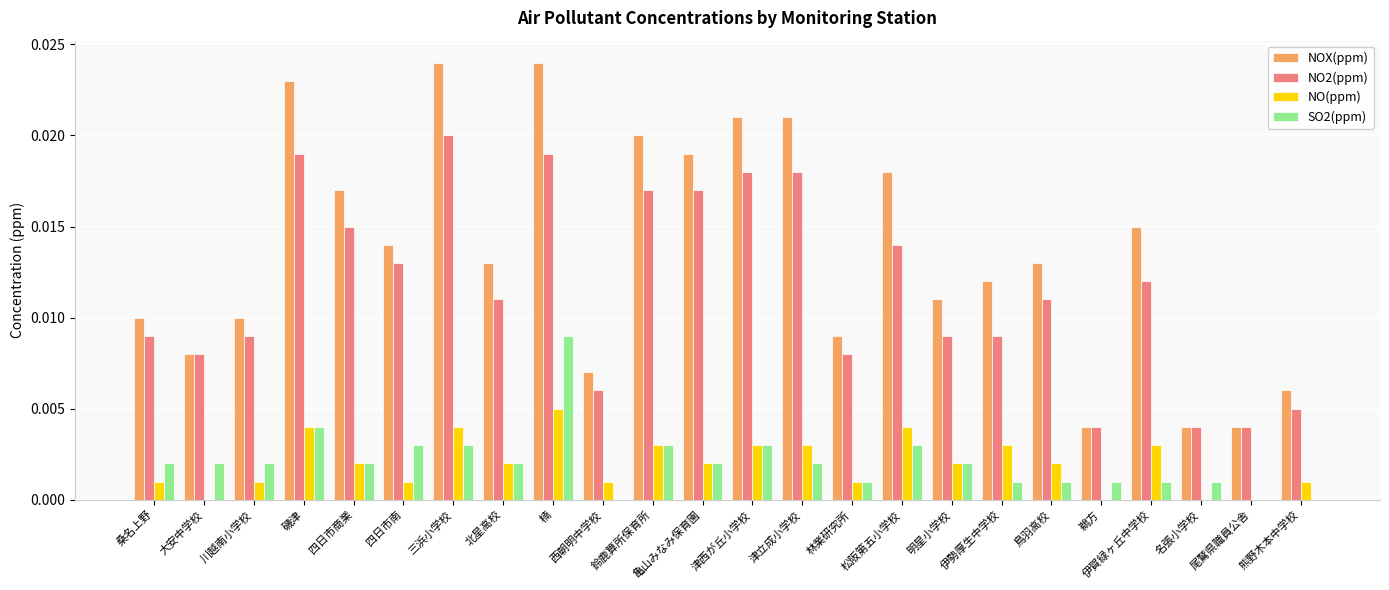

What is the sum of all SO2(ppm) values?

0.1